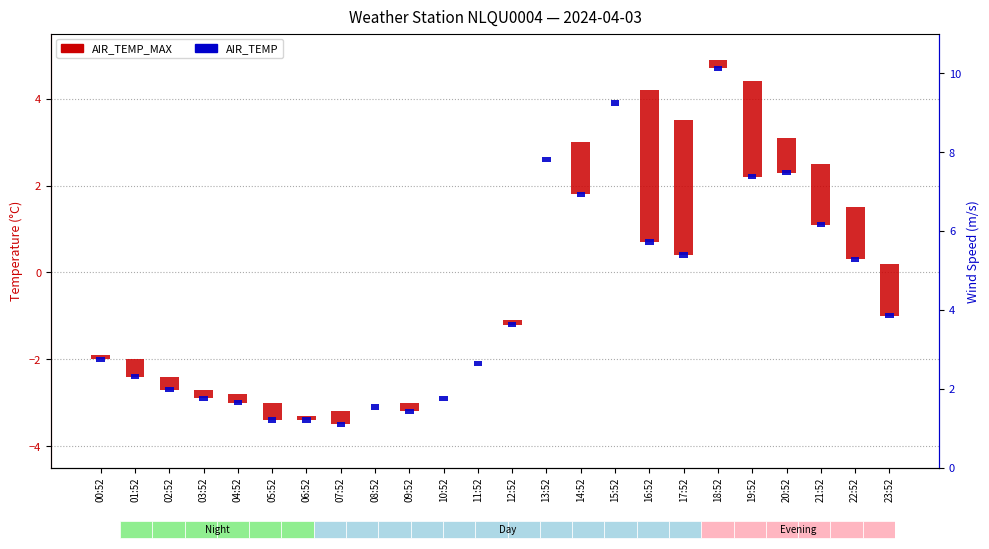

Rank the categories by WIND_SPEED value from highest to lowest.

19:52, 16:52, 15:52, 12:52, 14:52, 20:52, 18:52, 21:52, 13:52, 01:52, 03:52, 00:52, 02:52, 11:52, 23:52, 10:52, 04:52, 05:52, 22:52, 09:52, 08:52, 07:52, 06:52, 17:52